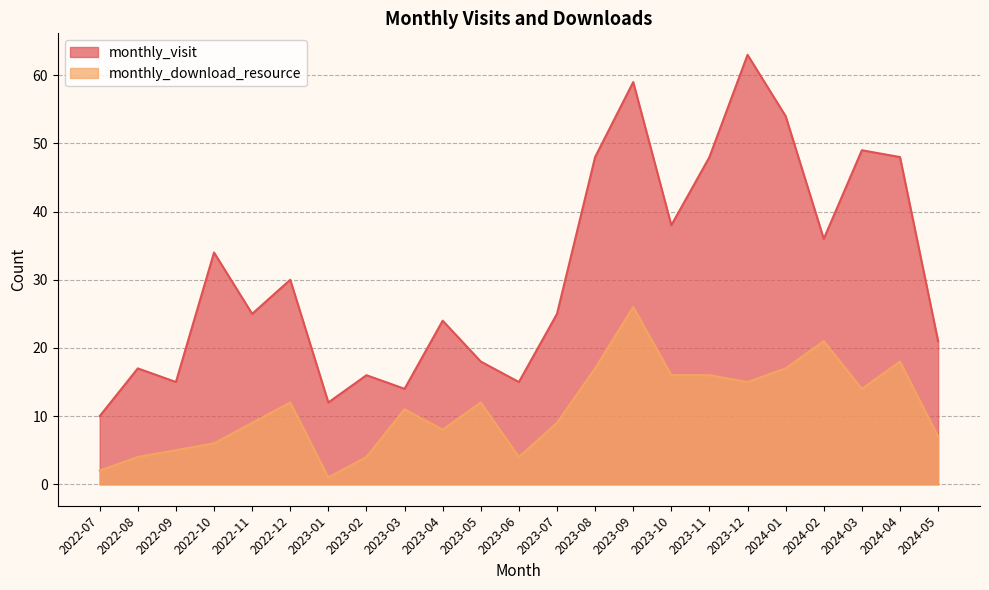

List the series in order of their peak value, lowest first.

monthly_download_resource, monthly_visit